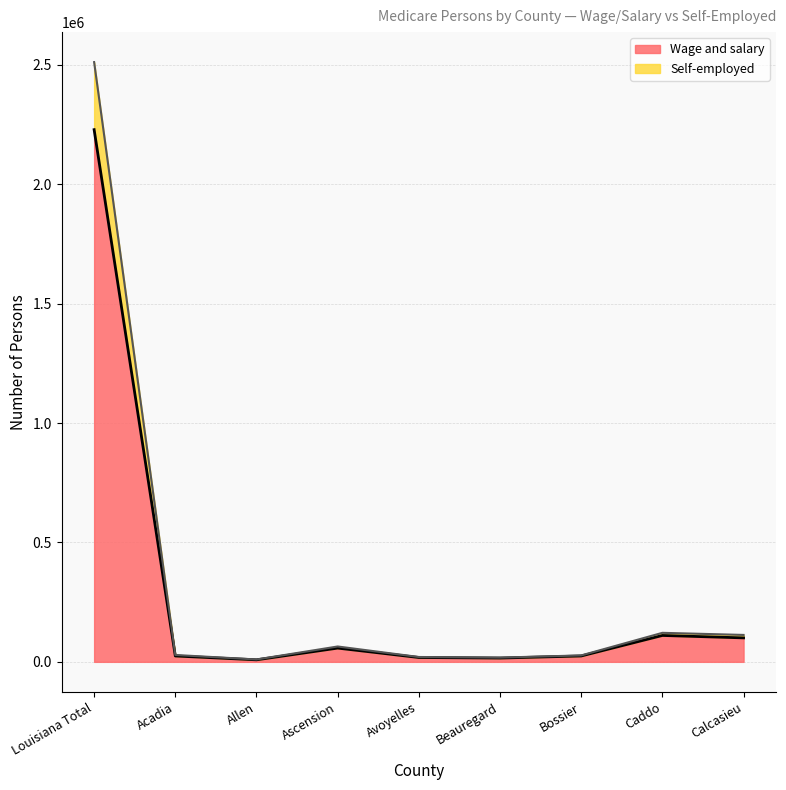

True or false: Wage and salary and Self-employed intersect in this chart.

False